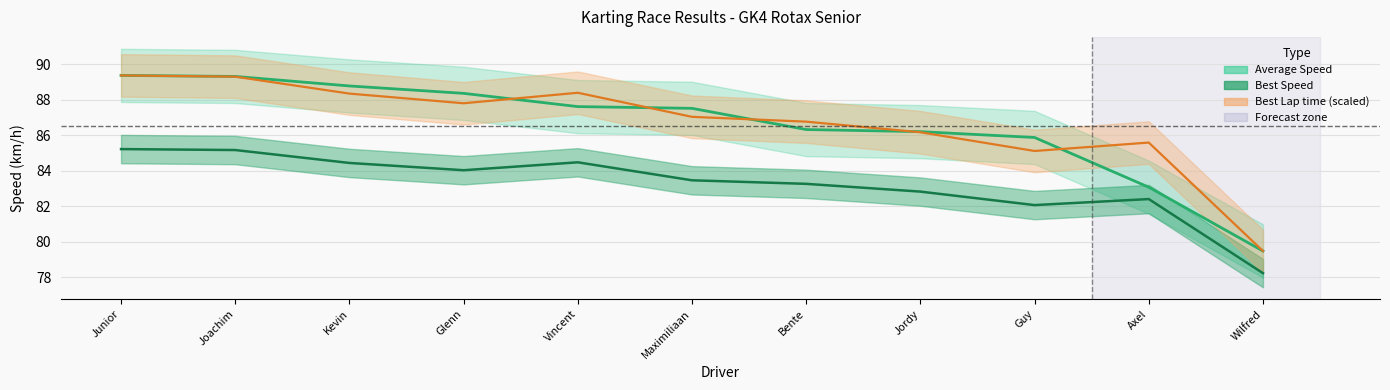

Which series has the largest total across all categories?

Best Lap time